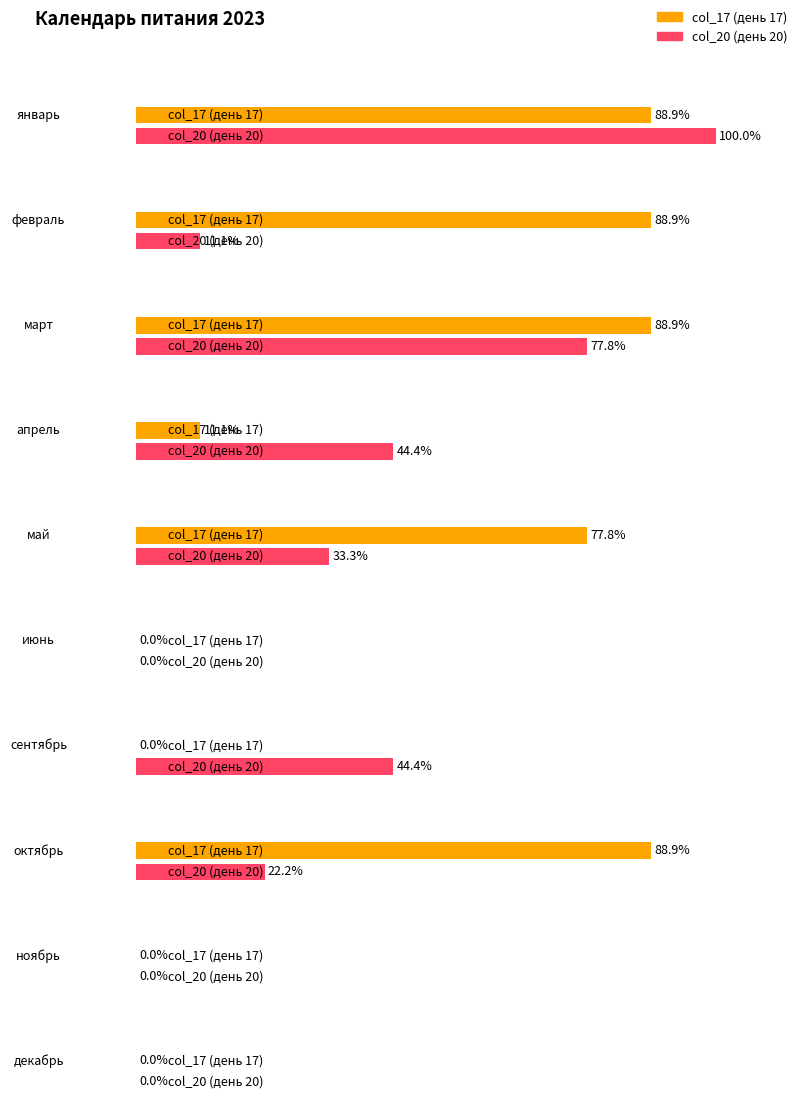

At which label does col_20 first exceed 3?

январь